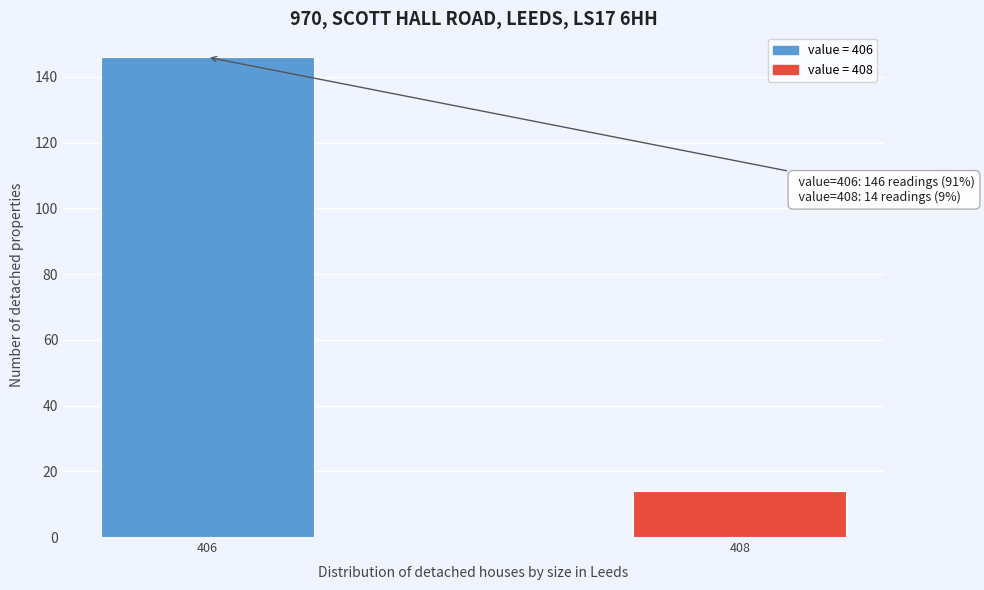

Reading left to right, what are all the values shown in this chart?

406=146	408=14